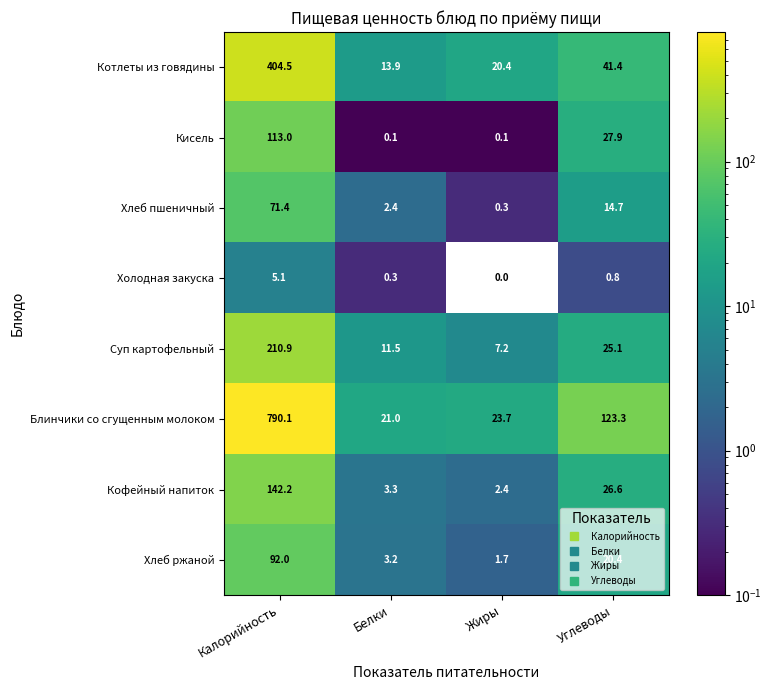

Which category has the highest value across all series?

Калорийность